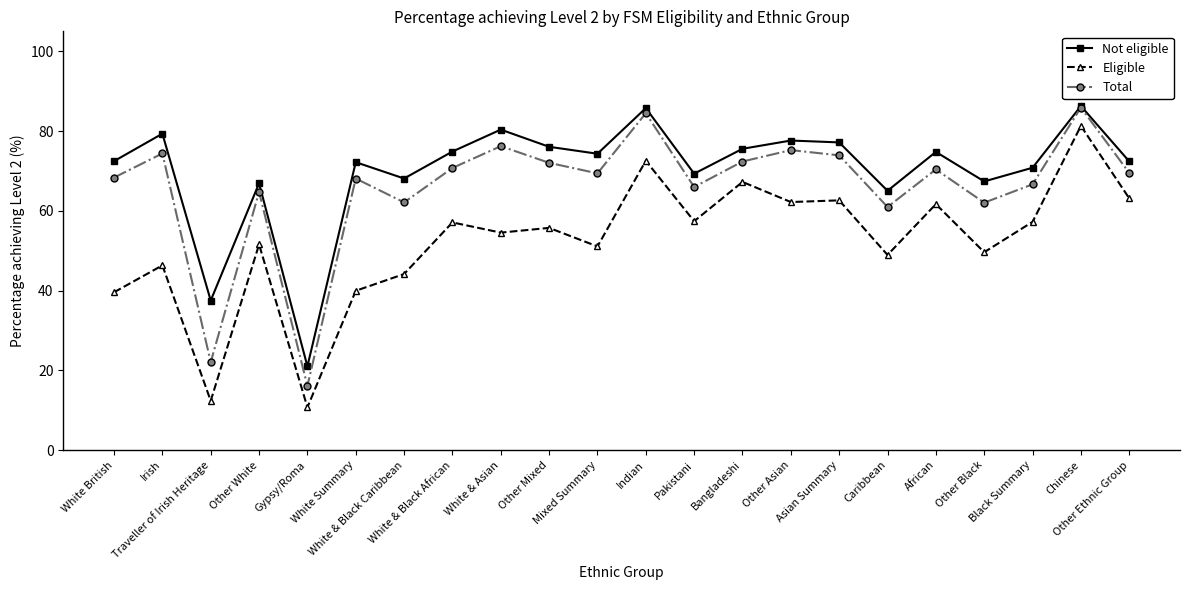

True or false: Not eligible and Eligible intersect in this chart.

False